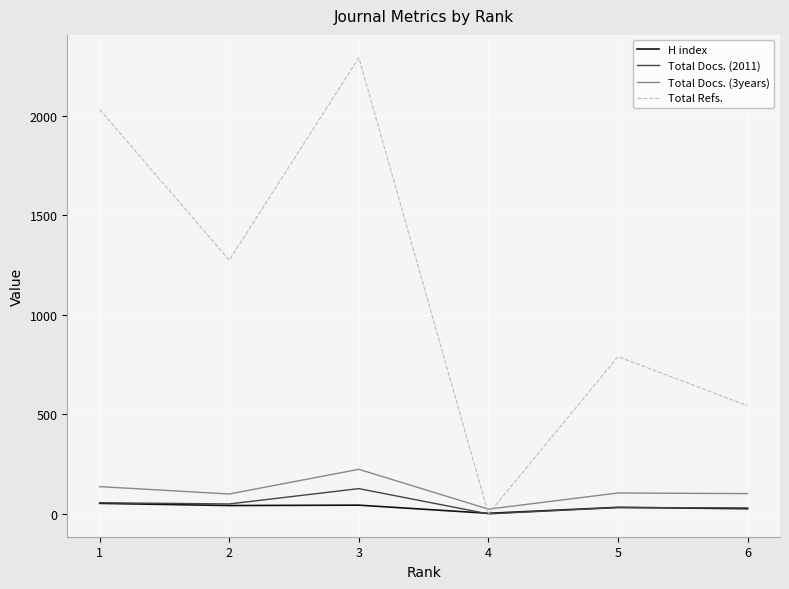

What is the difference between the Total Refs. values at 1 and 3?

260